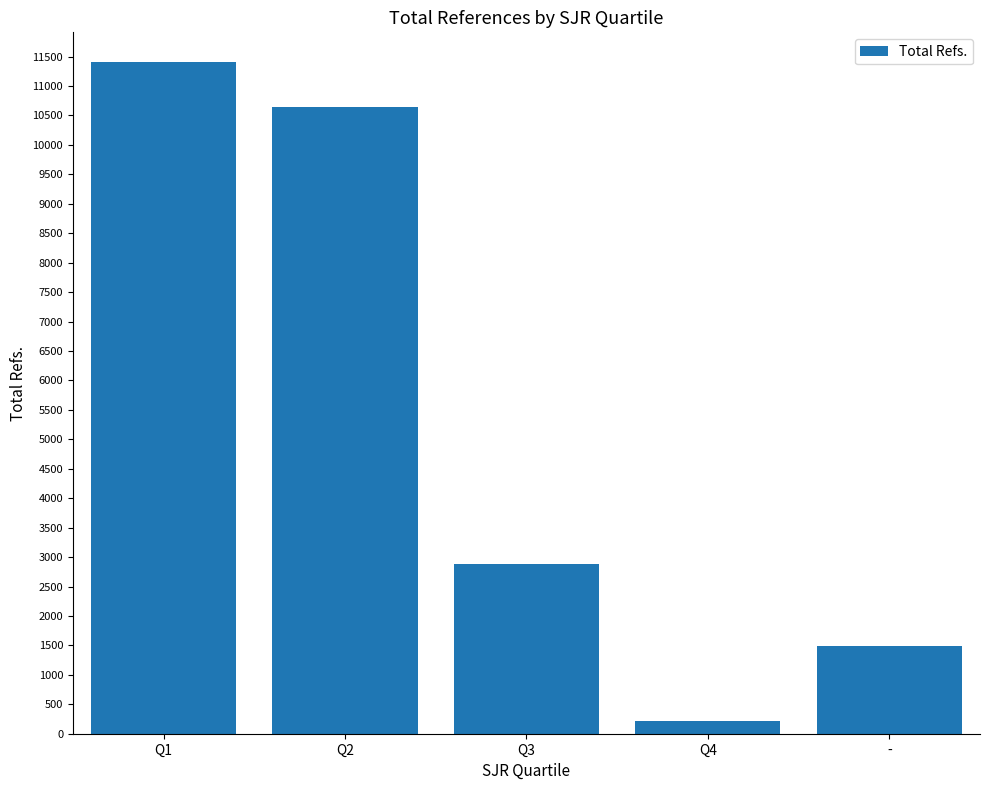

List the labels in order of value, smallest first.

Q4, -, Q3, Q2, Q1